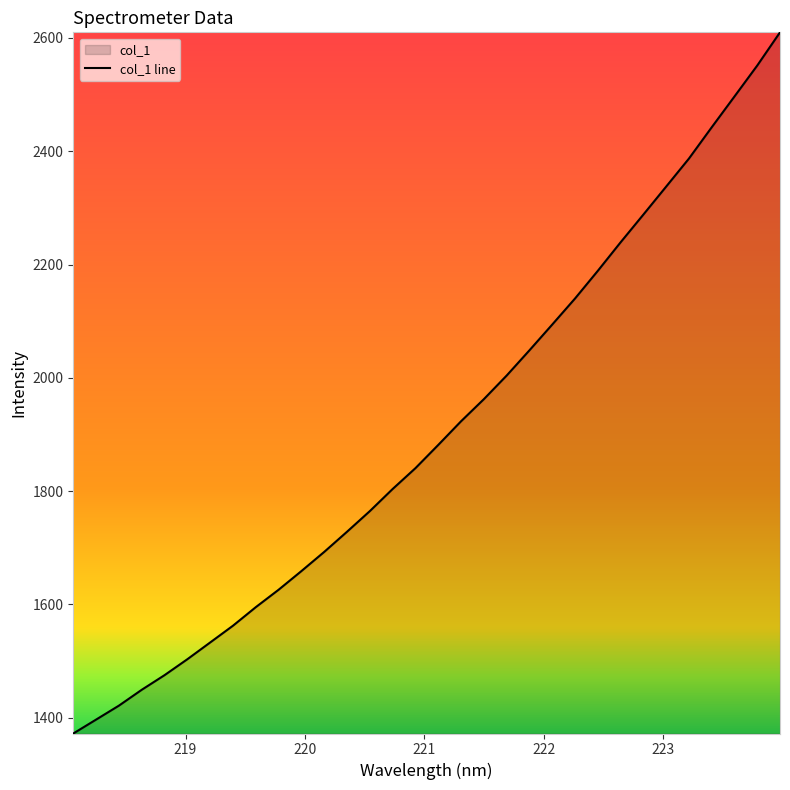

What is the maximum value shown in the chart?

2610.0